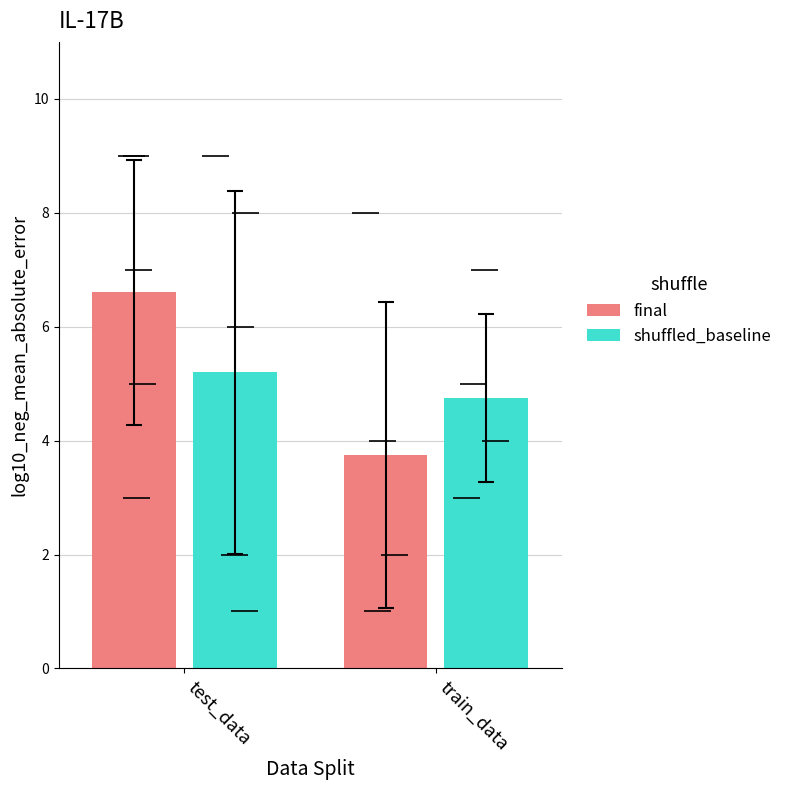

How many groups of bars are there?

2